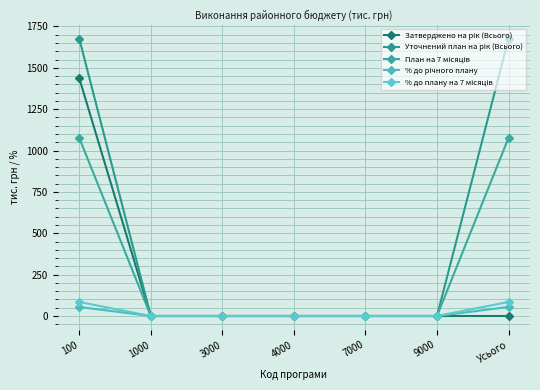

What is the difference between the maximum and minimum values in the % до плану на 7 місяців series?

84.8